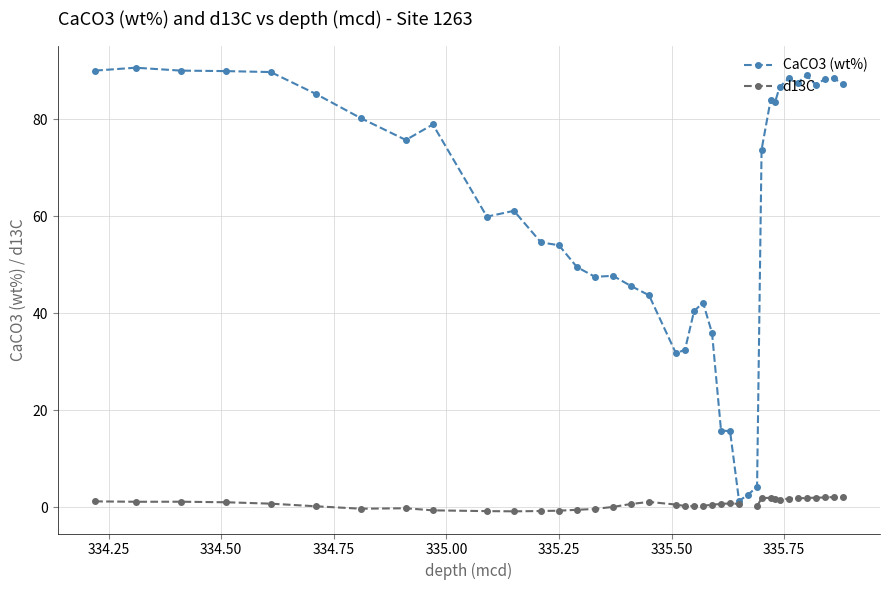

Which series has the largest range (max minus min)?

CaCO3 (wt%)